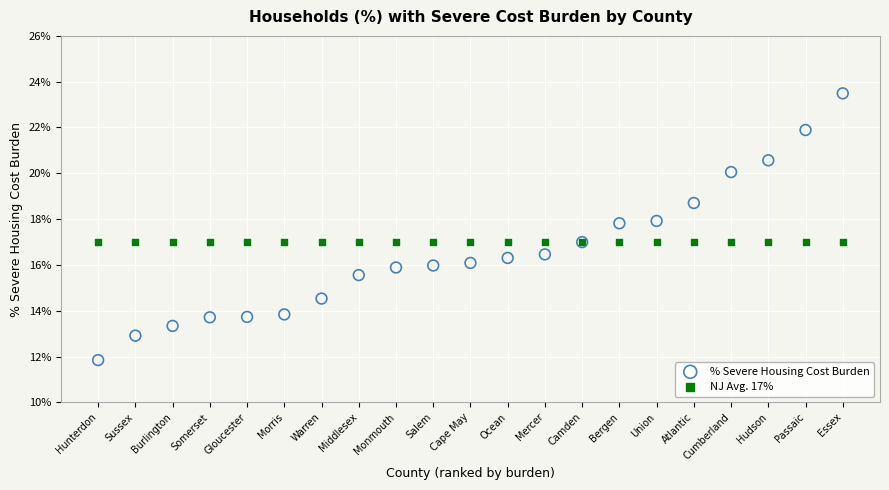

Which series reaches the maximum Y coordinate?

% Severe Housing Cost Burden